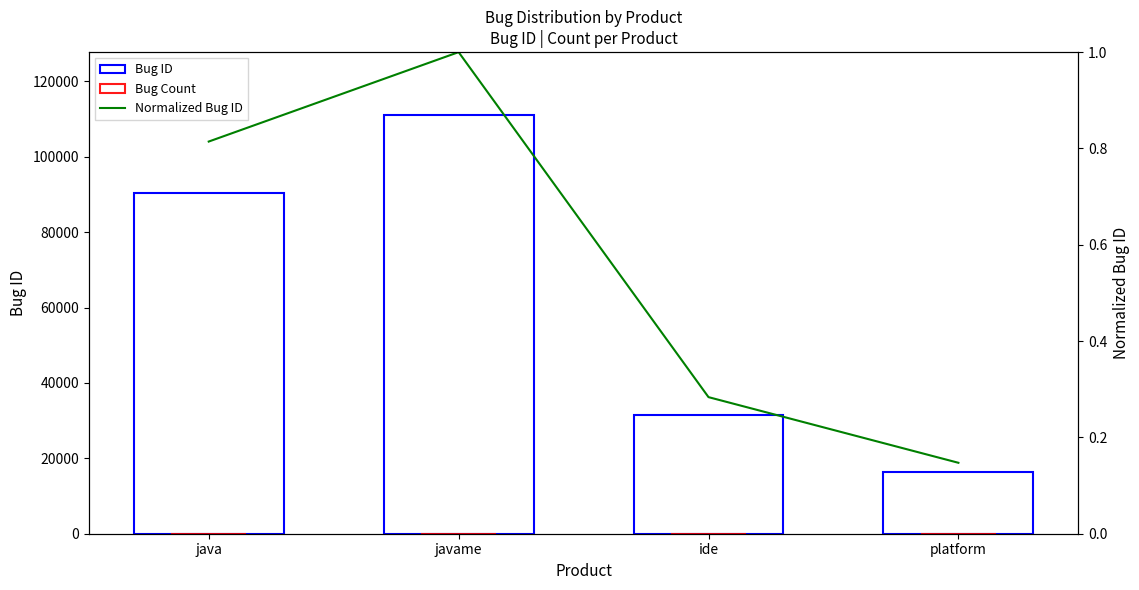

Reading left to right, list all the values displayed in this chart.

Bug ID: java=90456.0	javame=111082.0	ide=31504.0	platform=16362.0
Bug Count: java=2.0	javame=1.0	ide=1.0	platform=1.0
Normalized Bug ID: java=0.8	javame=1.0	ide=0.3	platform=0.1